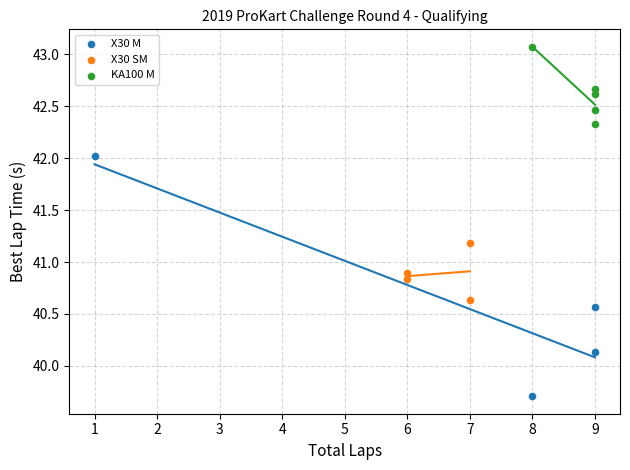

Which series reaches the maximum Y coordinate?

KA100 M